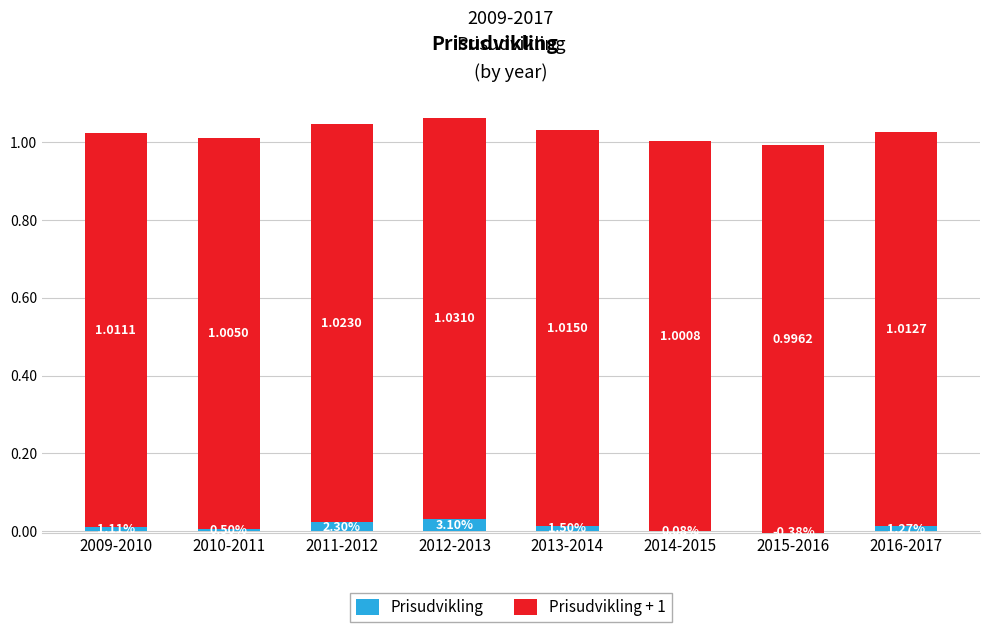

Which label corresponds to the smallest value in the chart?

2015-2016